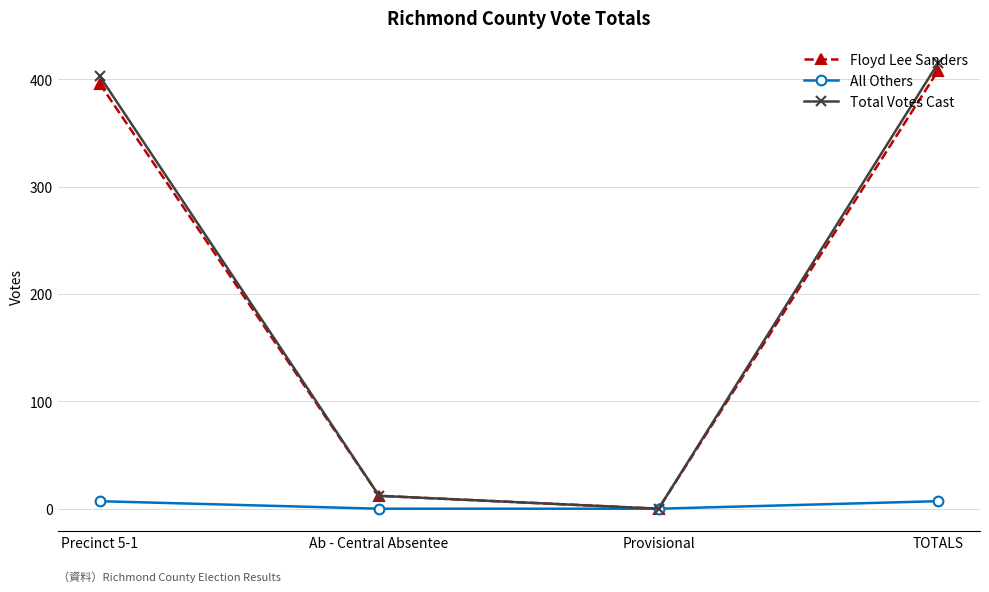

Reading left to right, list all the values displayed in this chart.

Floyd Lee Sanders: 396	12	0	408
All Others: 7	0	0	7
Total Votes Cast: 403	12	0	415